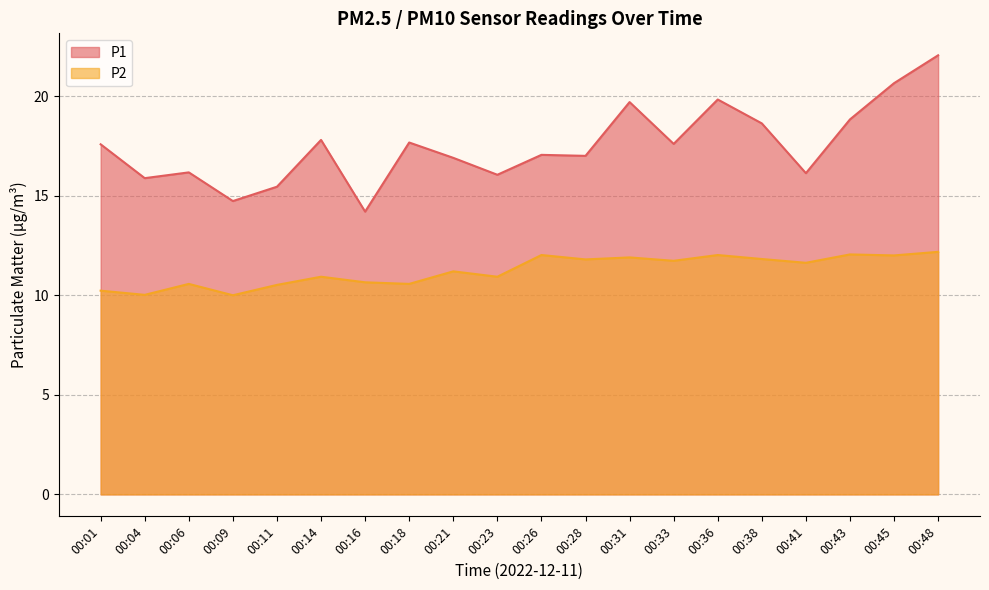

At which label does P2 reach its peak?

00:48